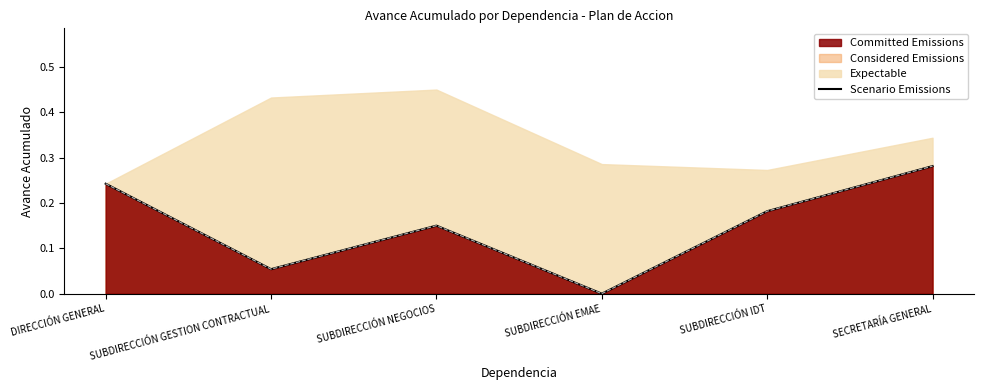

At which category does the chart reach its peak across all series?

SECRETARÍA GENERAL